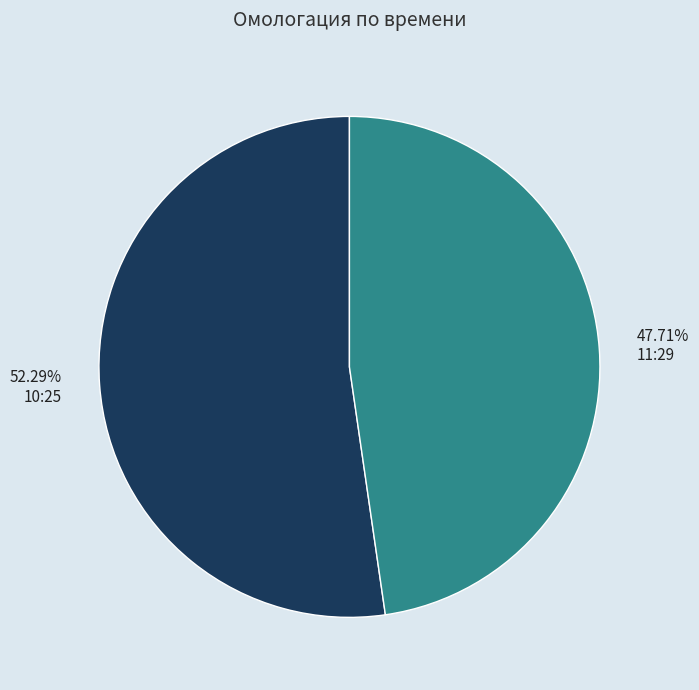

Count the number of slices in the pie.

2